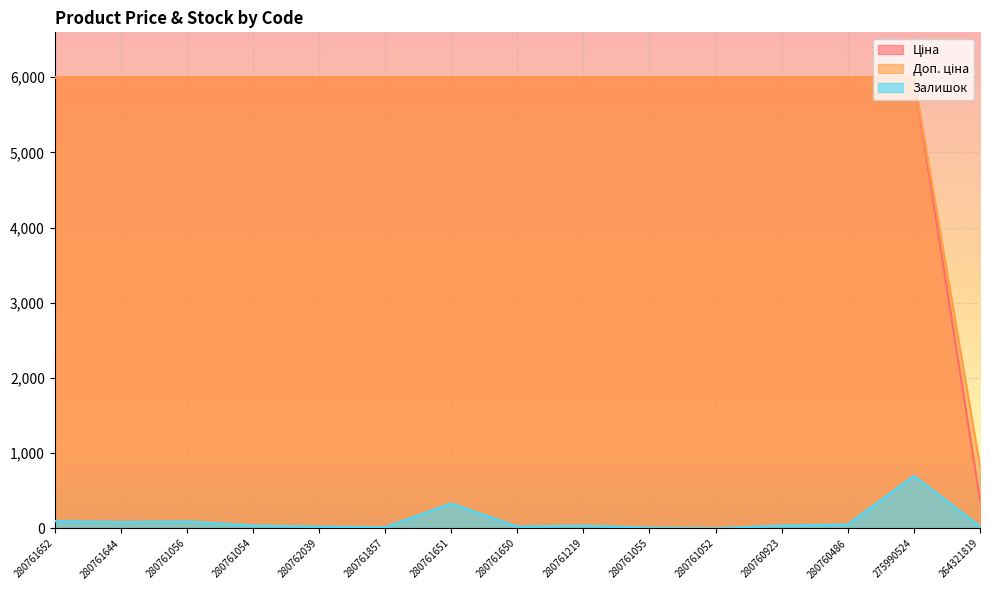

Reading left to right, list all the values displayed in this chart.

Ціна: 5996.8	5996.8	5996.8	5996.8	5996.8	5996.8	5996.8	5996.8	5996.8	5996.8	5996.8	5996.8	5996.8	5996.8	829.0
Доп. ціна: 5996.8	5996.8	5996.8	5996.8	5996.8	5996.8	5996.8	5996.8	5996.8	5996.8	5996.8	5996.8	5996.8	5996.8	377.6
Залишок: 97.0	84.0	92.0	39.0	23.0	14.0	331.0	24.0	36.0	10.0	0.0	37.0	52.0	698.0	27.0